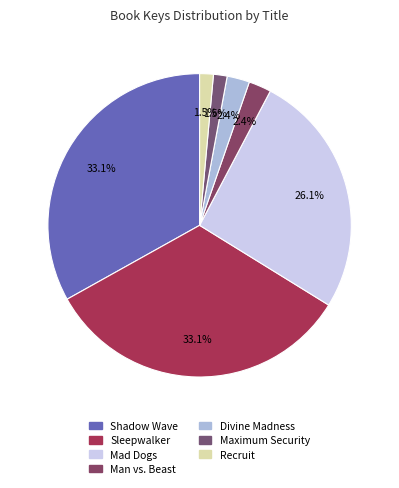

How many segments does this pie chart have?

7